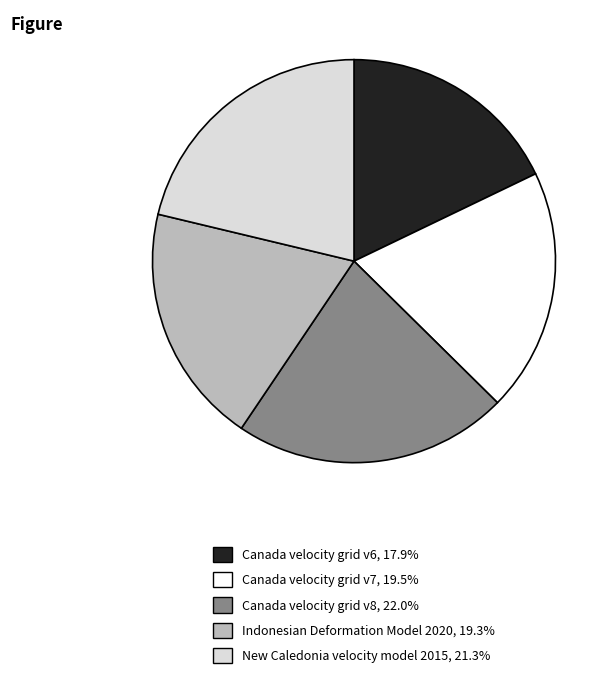

Between New Caledonia velocity model 2015 and Canada velocity grid v7, which is larger?

New Caledonia velocity model 2015